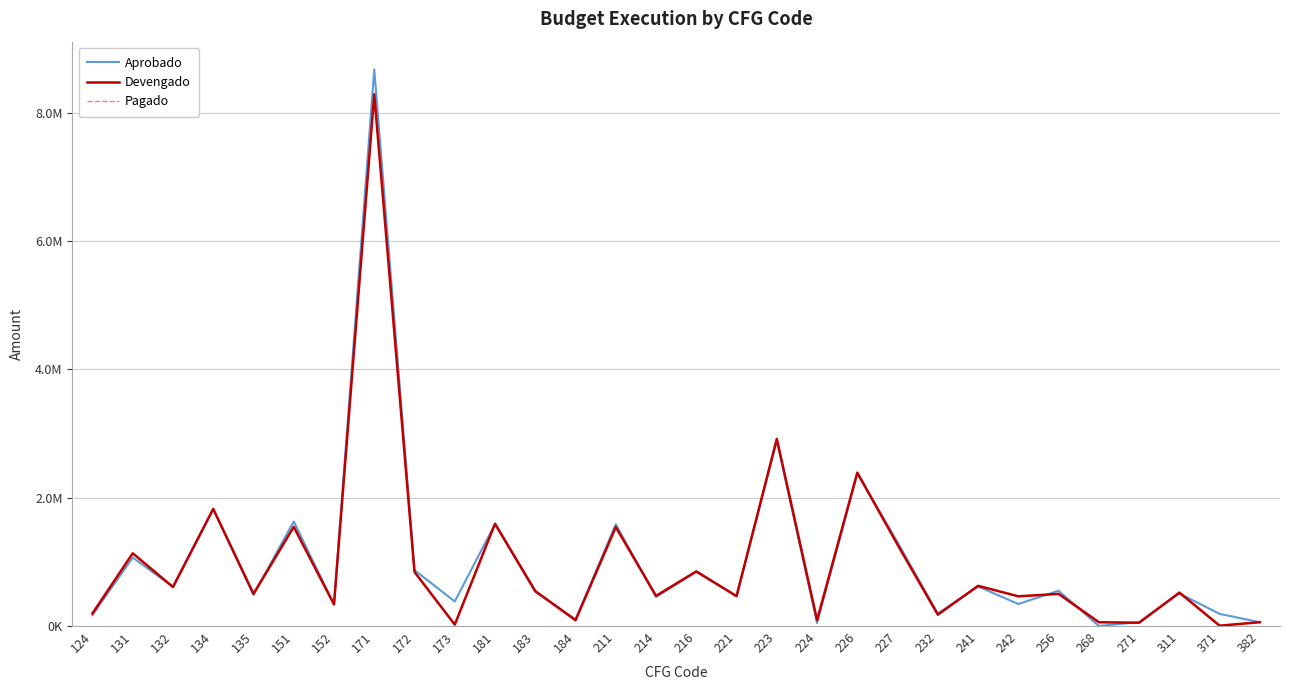

Reading right to left, what are all the values shown in this chart?

Aprobado: 58800.0	188615.8	506615.8	60000.0	0.0	549291.8	342992.2	614452.1	193876.1	1303939.9	2375657.3	45600.0	2889501.4	465120.0	844273.0	450948.2	1584374.2	102720.0	531360.0	1587429.4	381556.1	869833.2	8670744.0	337036.1	1628422.8	486319.0	1824000.0	609600.0	1066123.7	168720.0
Devengado: 58800.0	5000.0	520112.4	50440.0	58400.0	499977.5	462232.7	625580.2	176291.0	1266518.1	2389334.8	90313.3	2915738.6	464876.7	850548.0	469762.3	1541304.1	89784.0	544185.3	1593565.1	21533.1	841237.8	8285732.0	336219.4	1544900.5	500319.0	1824000.0	607249.3	1132823.7	196160.0
Pagado: 58800.0	5000.0	520112.6	50439.9	58400.0	499977.5	462232.5	625580.2	176291.0	1266518.2	2389334.4	90313.4	2915738.6	464876.7	850547.7	469762.2	1541304.0	89784.1	544185.4	1593565.2	21533.1	841237.8	8285732.0	336219.4	1544900.6	500319.0	1824000.0	607249.3	1132823.9	196160.0